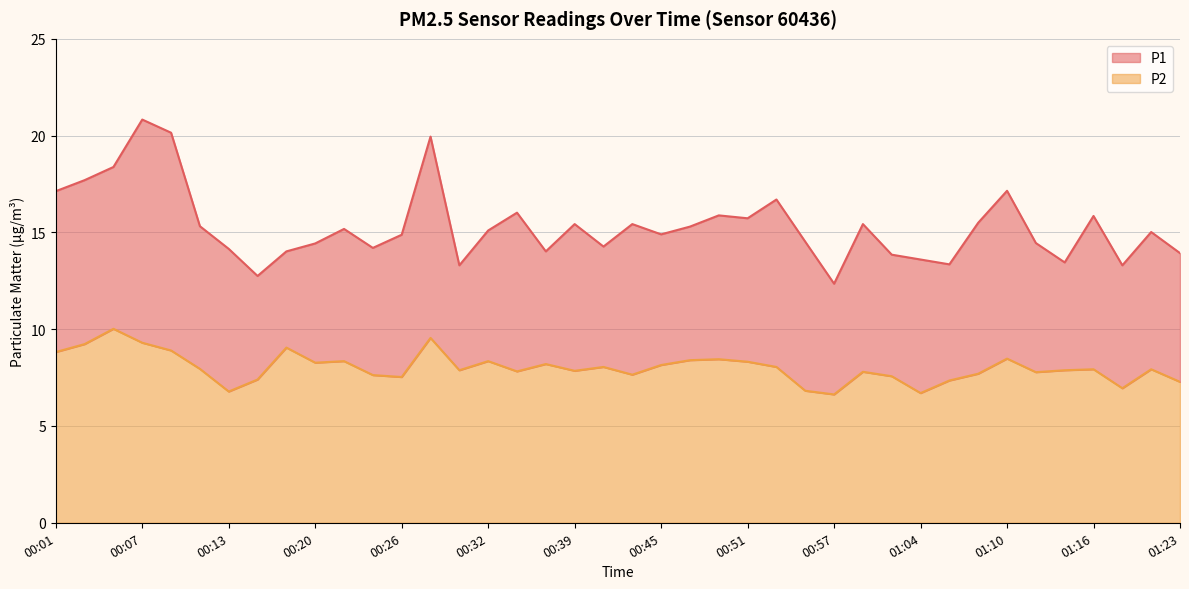

Reading left to right, what are all the values shown in this chart?

P1: 00:01=17.1	00:03=17.7	00:05=18.4	00:07=20.8	00:09=20.1	00:11=15.3	00:13=14.2	00:16=12.8	00:18=14.0	00:20=14.4	00:22=15.2	00:24=14.2	00:26=14.9	00:28=19.9	00:30=13.3	00:32=15.1	00:34=16.0	00:36=14.0	00:39=15.4	00:41=14.3	00:43=15.4	00:45=14.9	00:47=15.3	00:49=15.9	00:51=15.7	00:53=16.7	00:55=14.5	00:57=12.3	00:59=15.4	01:02=13.8	01:04=13.6	01:06=13.3	01:08=15.5	01:10=17.1	01:12=14.4	01:14=13.4	01:16=15.8	01:18=13.3	01:20=15.0	01:23=13.9
P2: 00:01=8.8	00:03=9.2	00:05=10.0	00:07=9.3	00:09=8.9	00:11=8.0	00:13=6.8	00:16=7.4	00:18=9.1	00:20=8.3	00:22=8.3	00:24=7.6	00:26=7.5	00:28=9.6	00:30=7.9	00:32=8.3	00:34=7.8	00:36=8.2	00:39=7.8	00:41=8.1	00:43=7.7	00:45=8.2	00:47=8.4	00:49=8.4	00:51=8.3	00:53=8.1	00:55=6.8	00:57=6.6	00:59=7.8	01:02=7.6	01:04=6.7	01:06=7.3	01:08=7.7	01:10=8.5	01:12=7.8	01:14=7.9	01:16=7.9	01:18=7.0	01:20=7.9	01:23=7.3